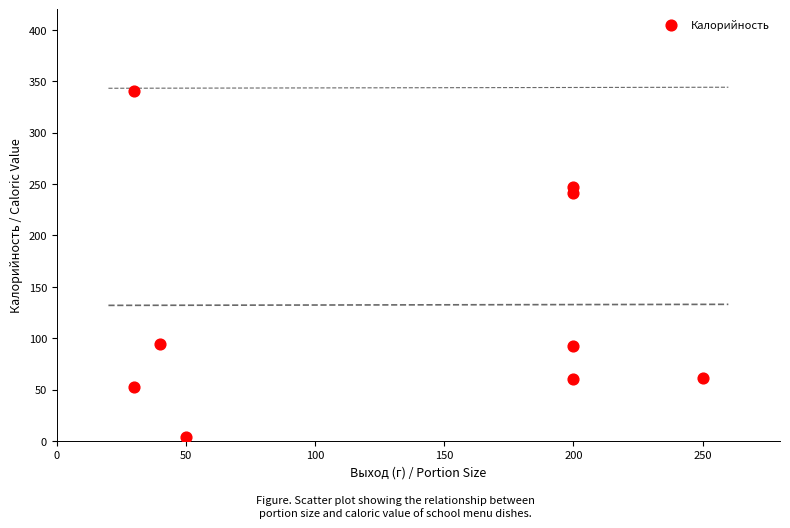

What is the range of X values (max minus min)?

220.0